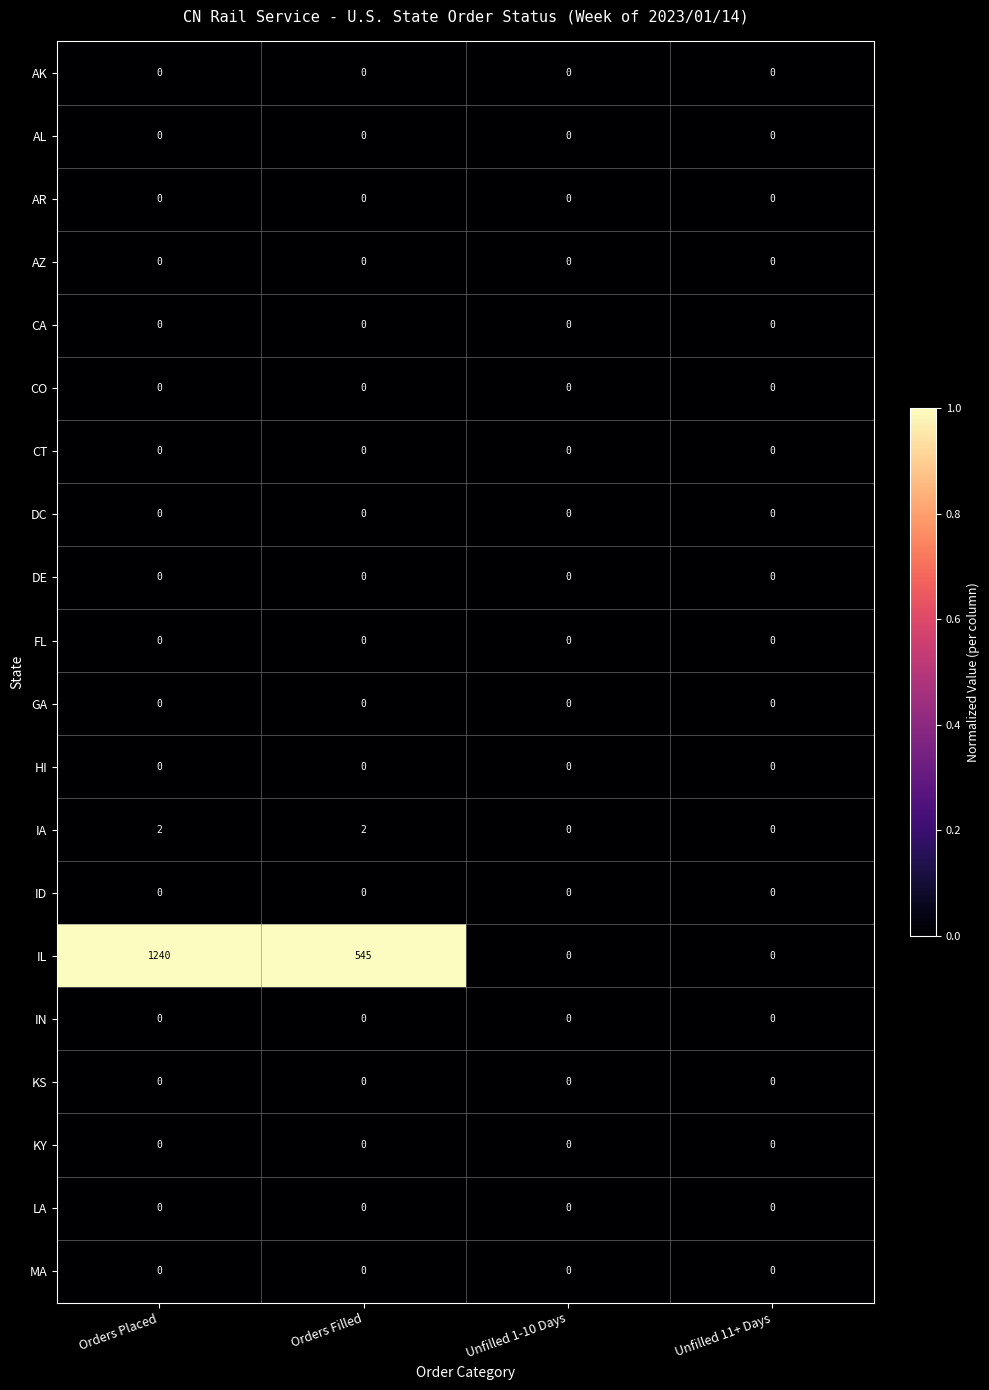

Between Orders Placed and Orders Filled, which series saw the biggest shift?

IL